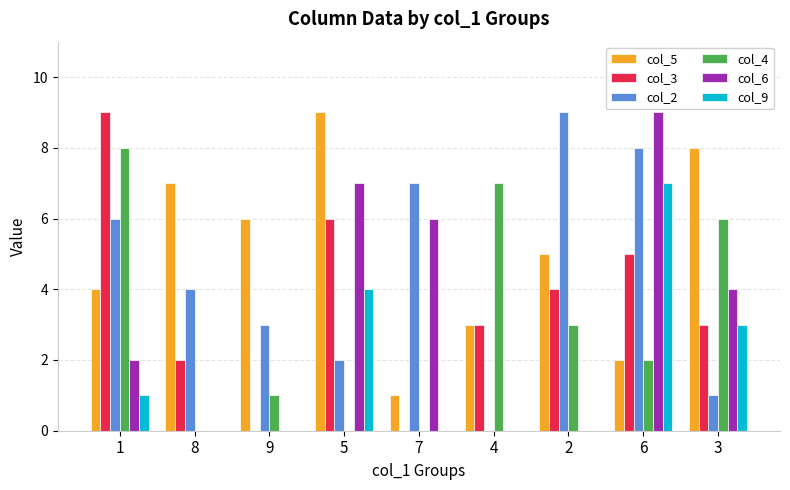

Is the value of col_5 at 2 greater than the value of col_9 at 9?

Yes